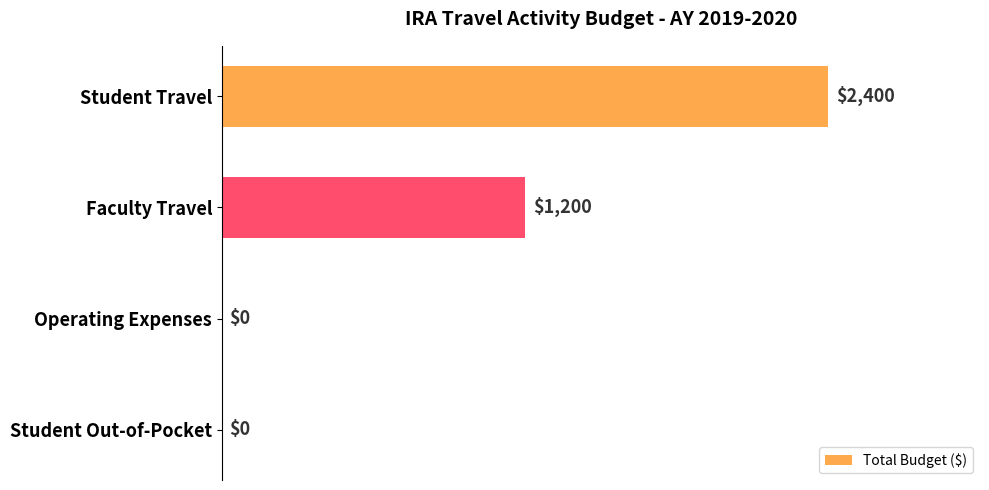

What is the sum of all values?

3600